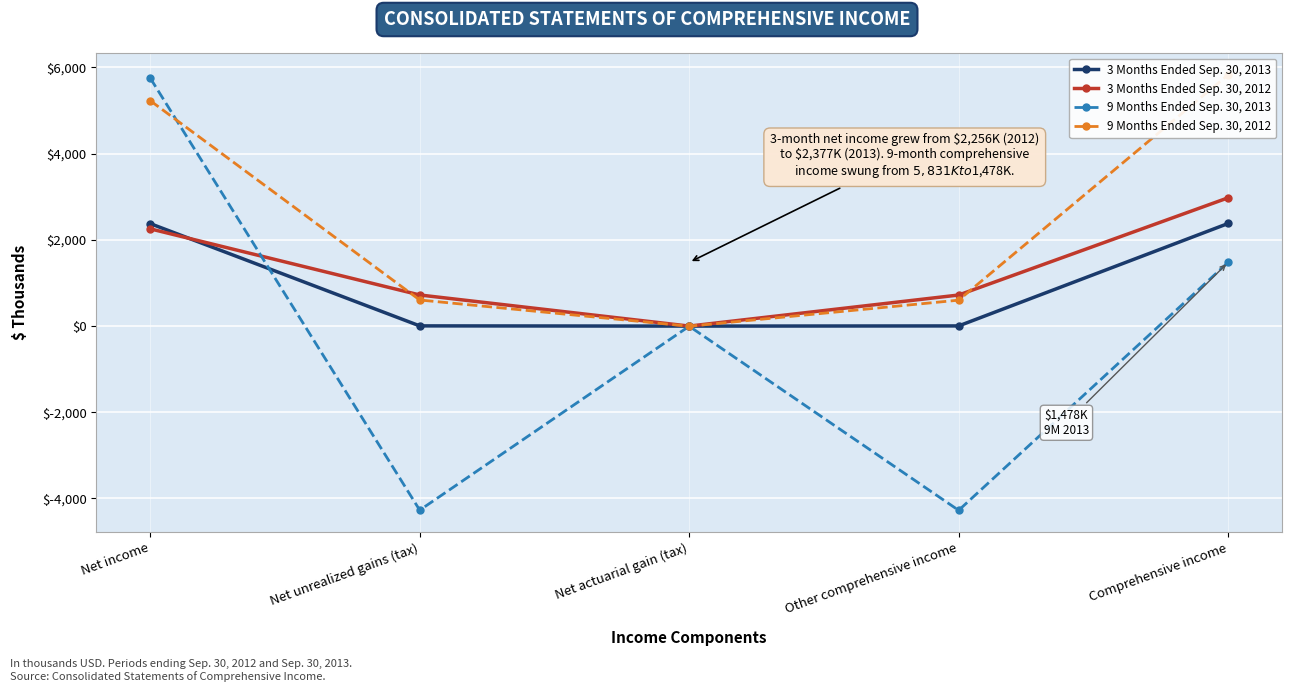

Which series ends up on top after the final intersection of 3 Months Ended Sep. 30, 2012 and 9 Months Ended Sep. 30, 2012?

9 Months Ended Sep. 30, 2012